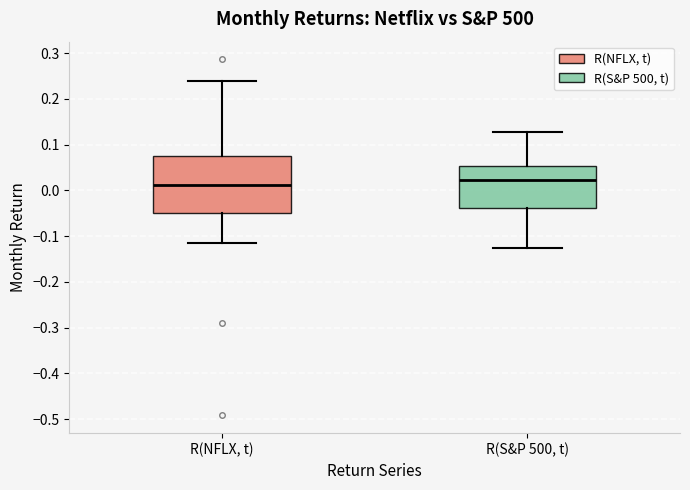

Reading left to right, read every box against the y-axis: the position of its median line, the range the box covers, and the ends of its whiskers. The values are not printed on the chart, so give them approximately, as read against the axis.

R(NFLX, t): median 0.01, box -0.05 to 0.07, whiskers -0.11 to 0.24
R(S&P 500, t): median 0.02, box -0.04 to 0.05, whiskers -0.13 to 0.13